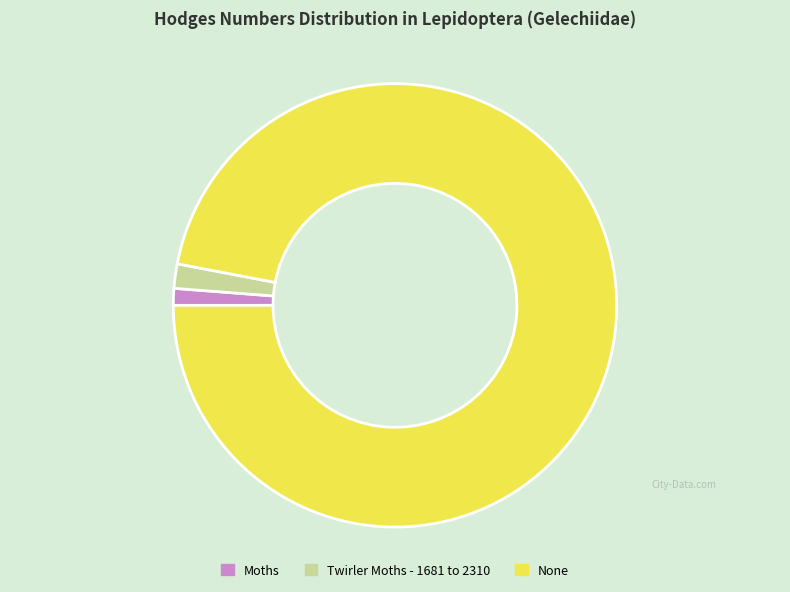

The Twirler Moths - 1681 to 2310 slice represents 2% of the pie. True or false?

True